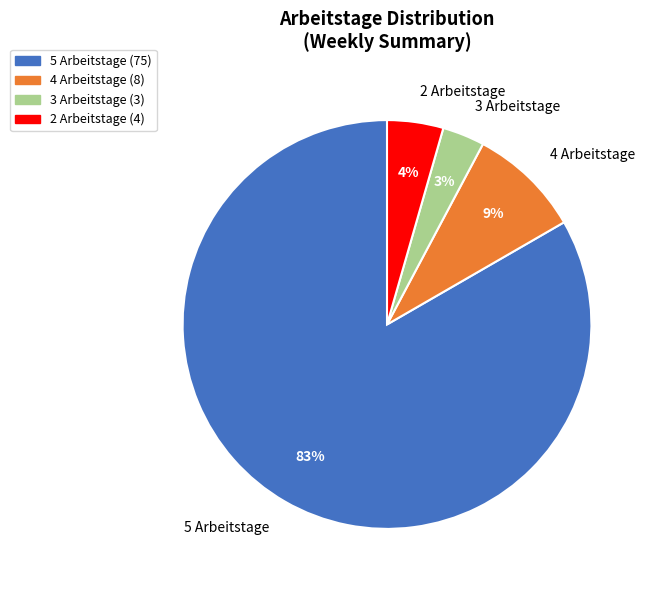

To the nearest percent, what percentage of the pie is 4 Arbeitstage?

9%